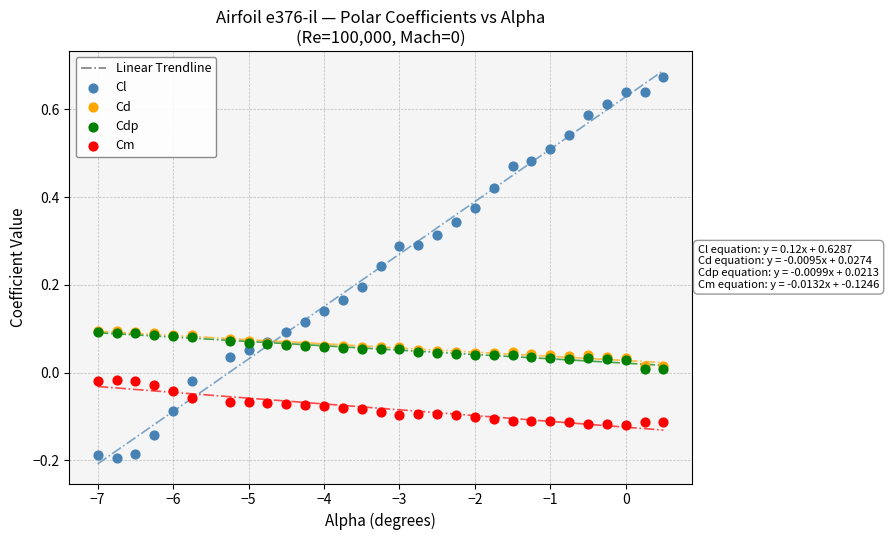

Which series contains the lowest Y value?

Cl